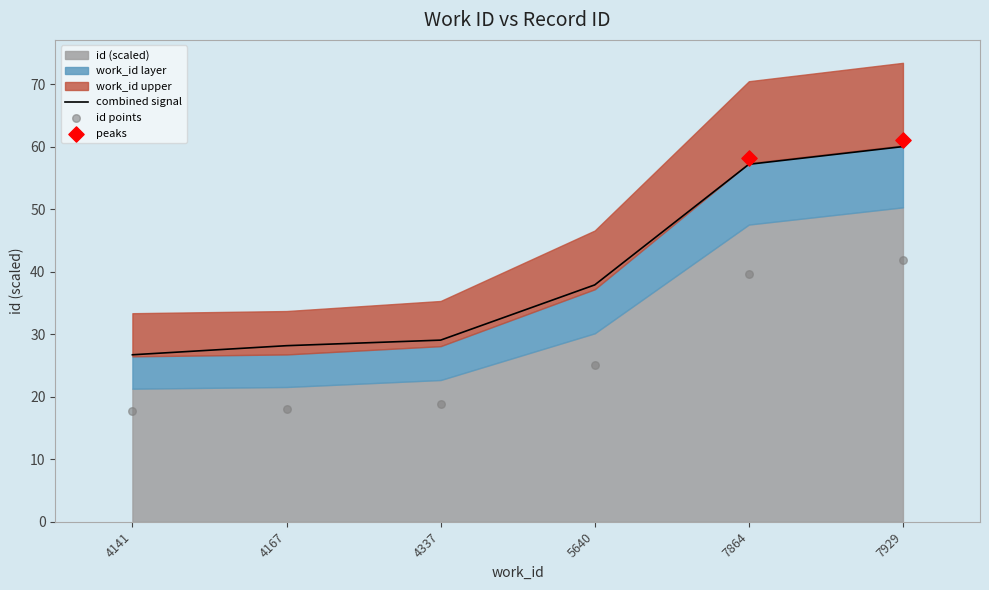

At which category is the sum across all series the highest?

7929